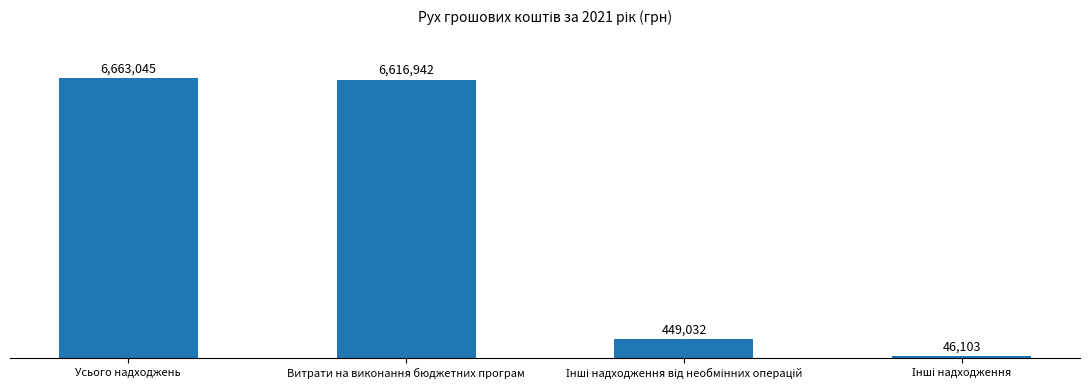

How many data points does each series have?

4